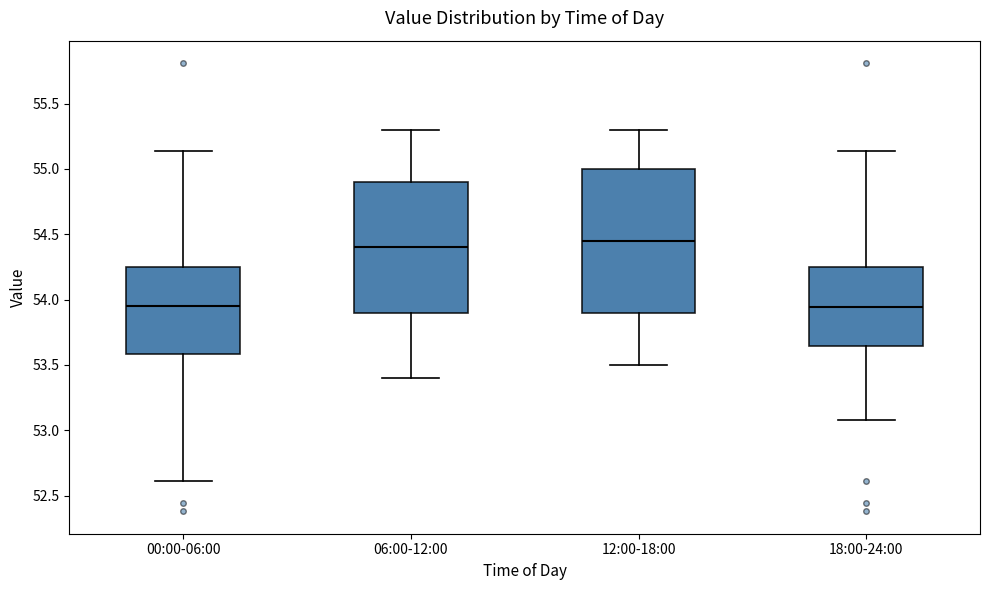

Which box is the tallest, from its lower edge to its upper edge?

12:00-18:00